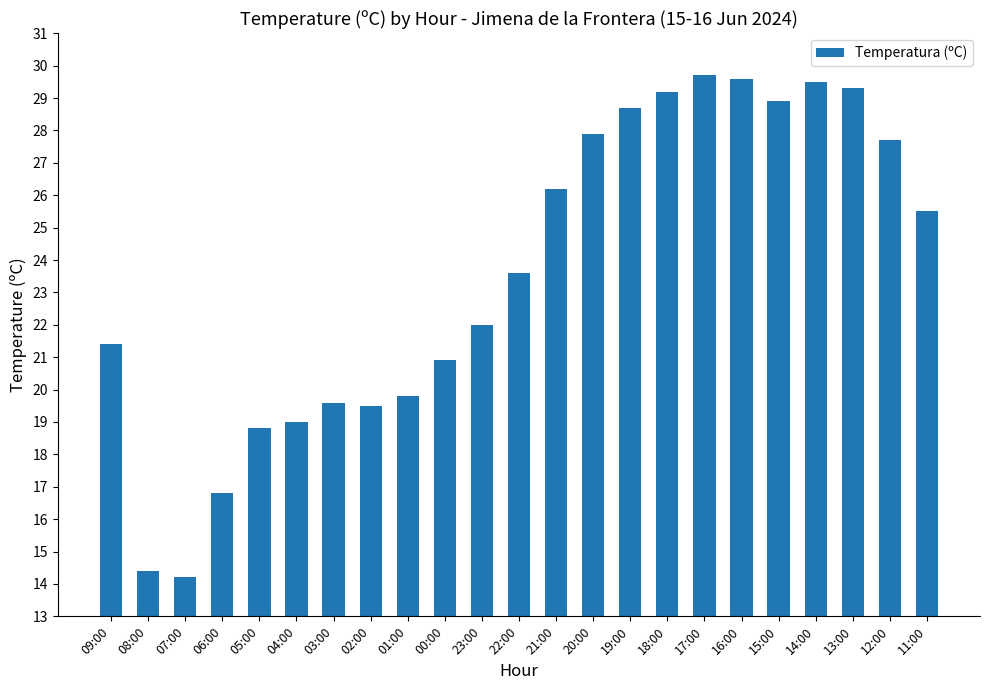

What is the greatest value displayed?

29.7